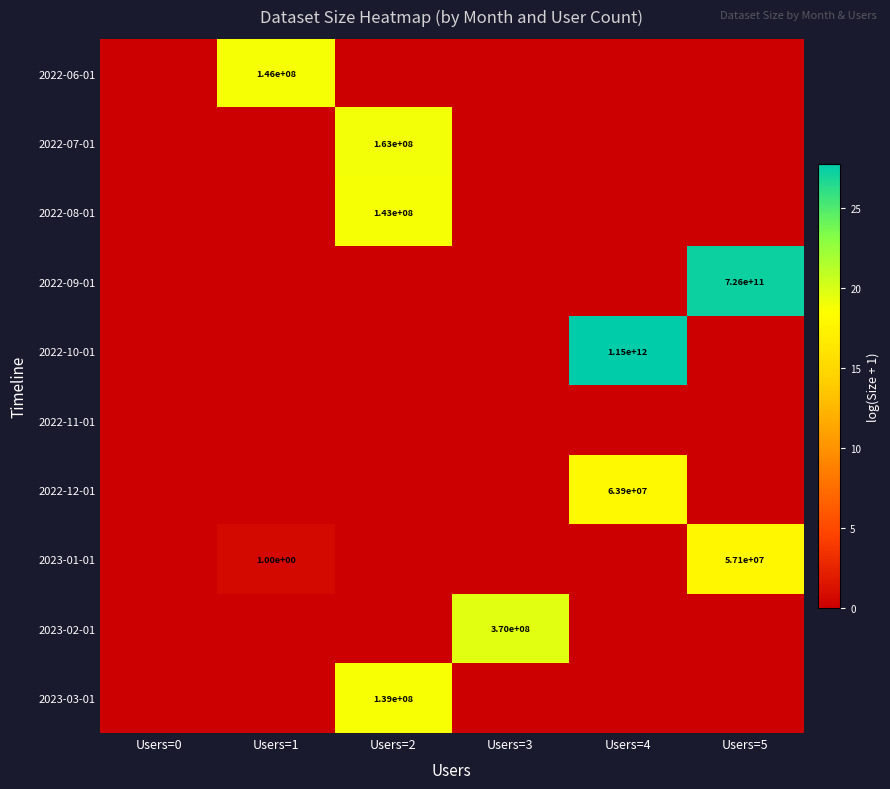

At which label does 2022-08-01 reach its minimum?

Users=0